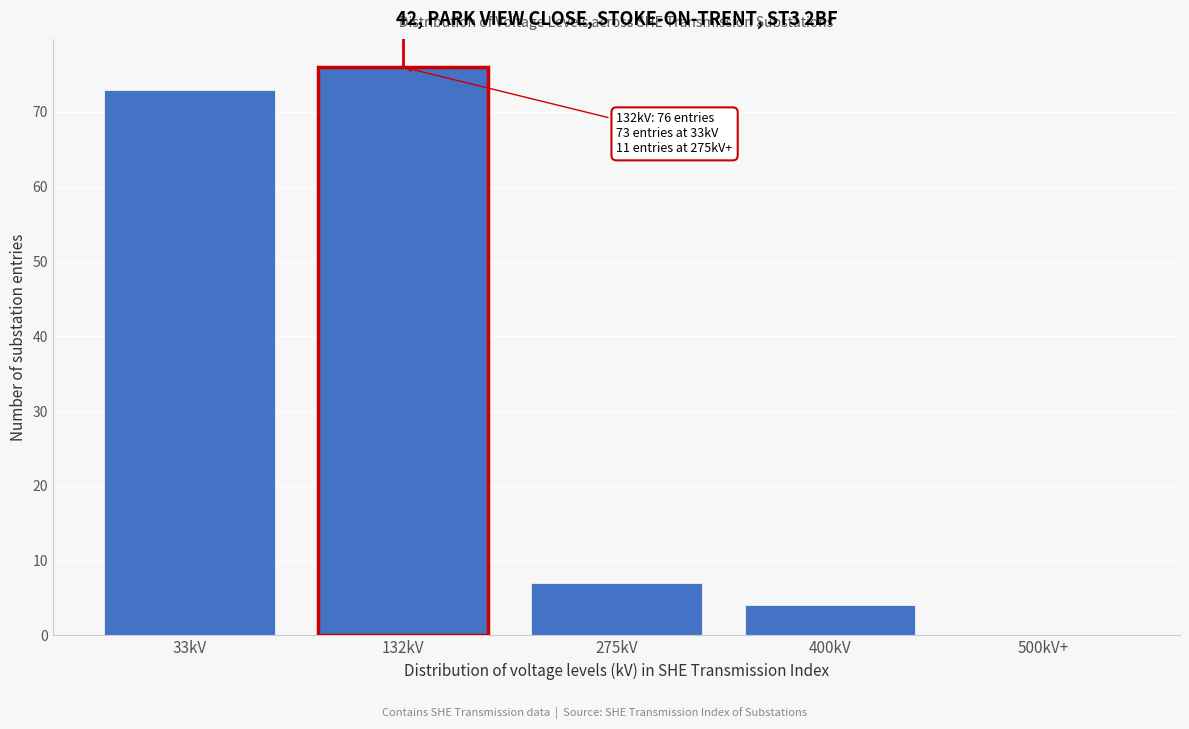

Reading left to right, what are all the values shown in this chart?

33kV=73	132kV=76	275kV=7	400kV=4	500kV+=0